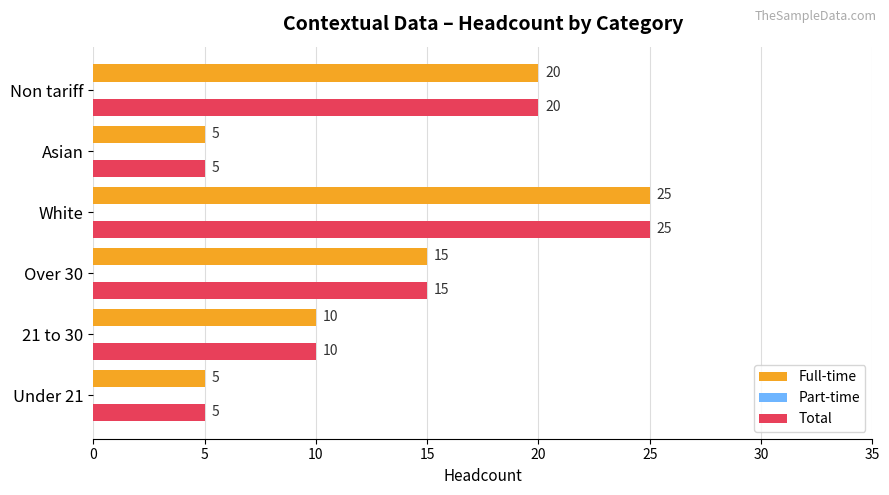

True or false: Total has a value of 15 at Over 30.

True